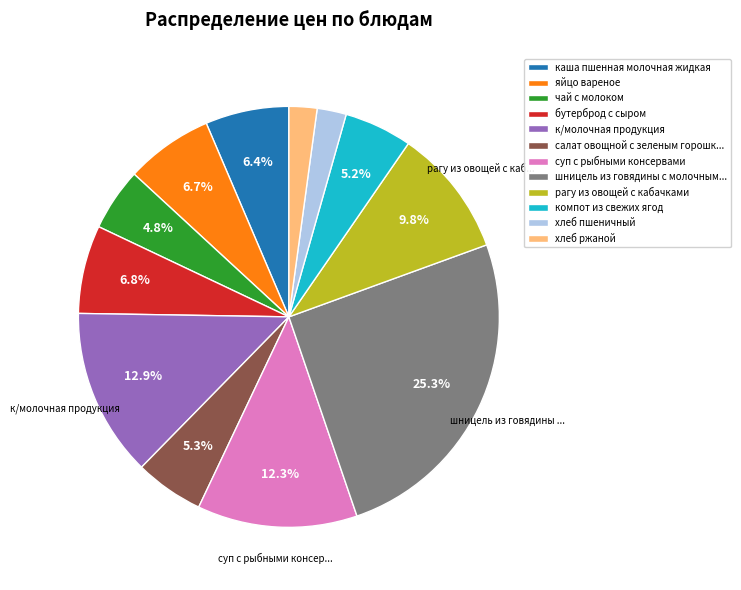

Is it true that чай с молоком is 5% of the pie?

True